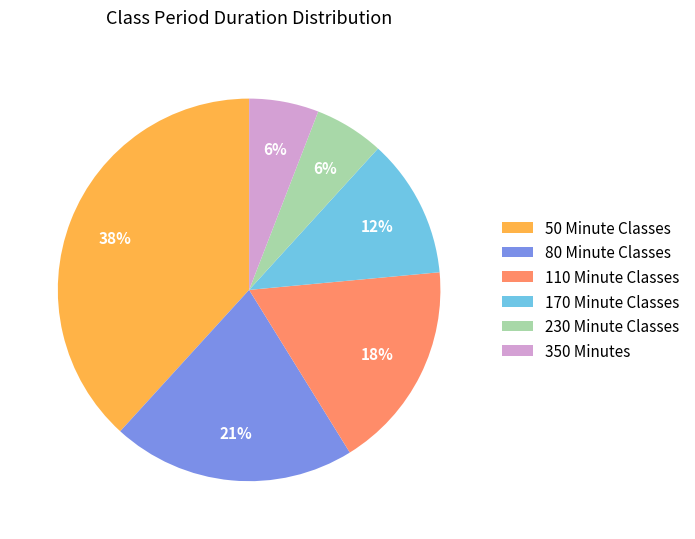

Count the number of slices in the pie.

6